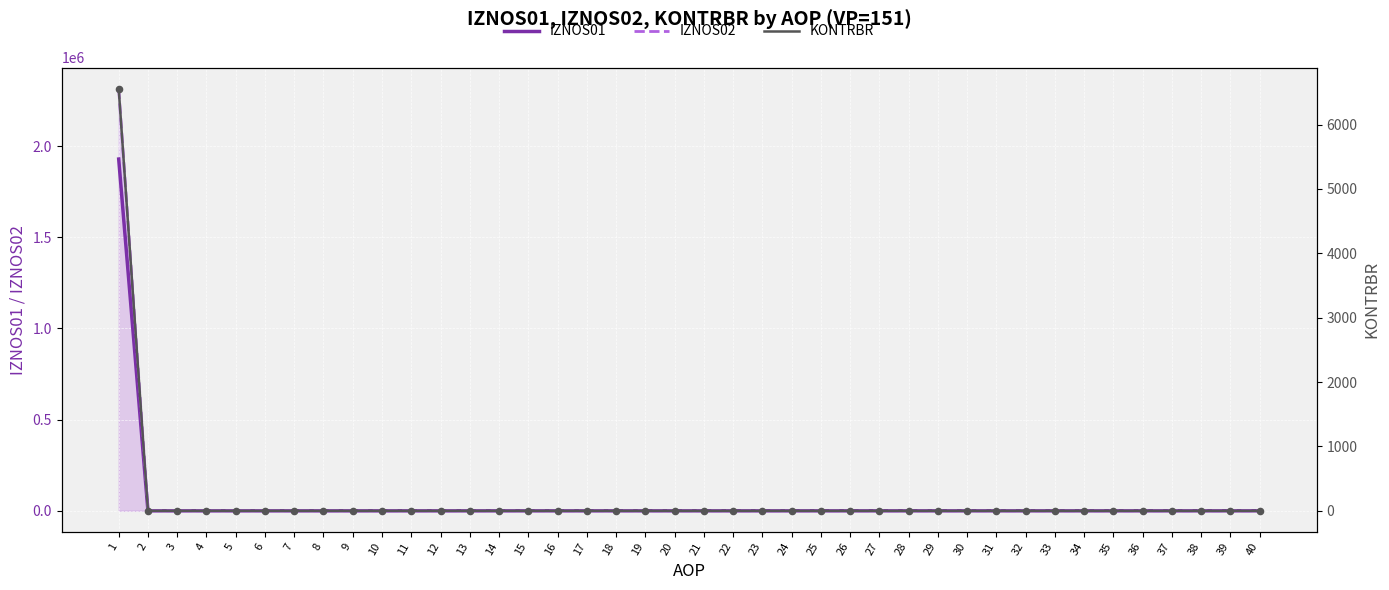

What are all the series names shown in the legend?

IZNOS01, IZNOS02, KONTRBR